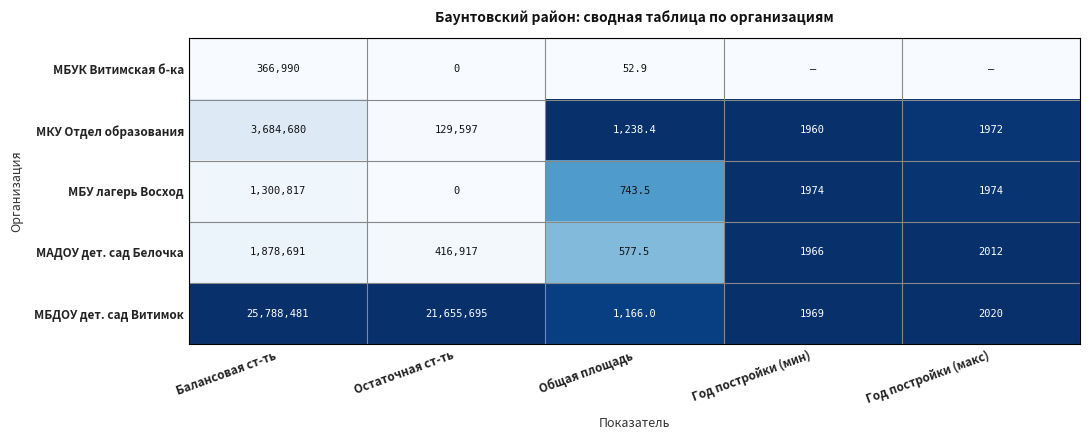

What is the total value across all series at Общая площадь?

3778.3